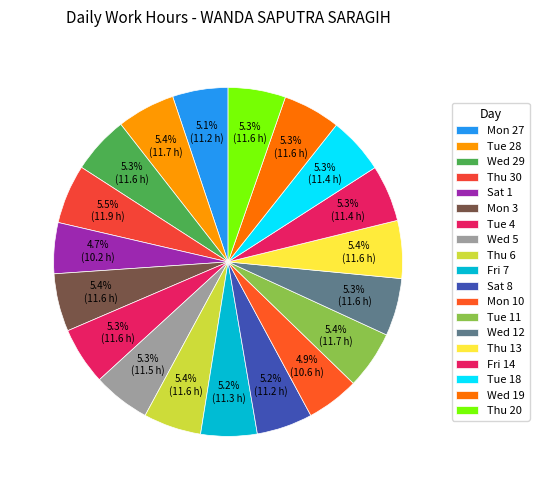

Count the number of slices in the pie.

19